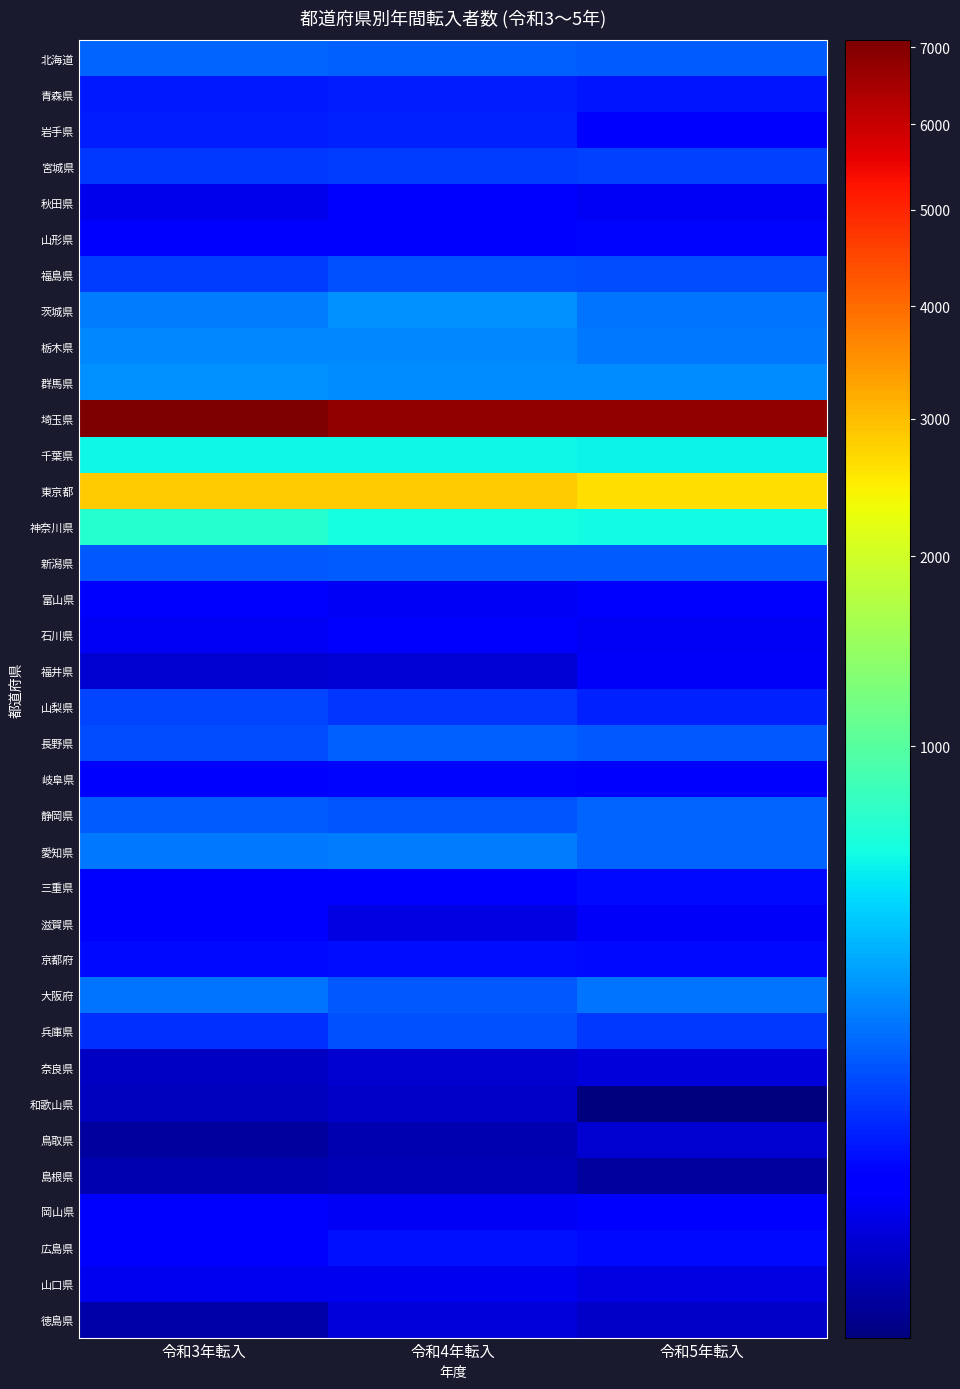

What is the difference between the highest and lowest values at 令和3年転入?

7084